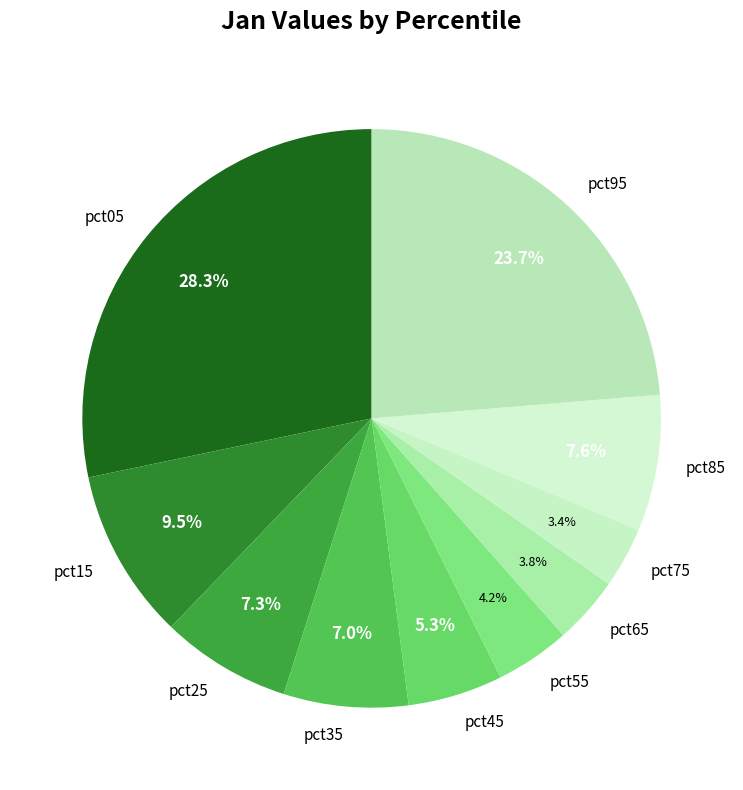

Count the number of slices in the pie.

10